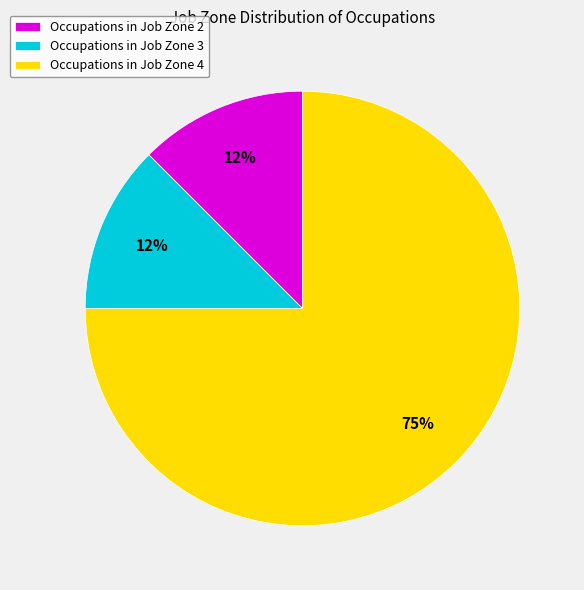

Do Occupations in Job Zone 3 and Occupations in Job Zone 4 together represent more than half of the pie?

Yes